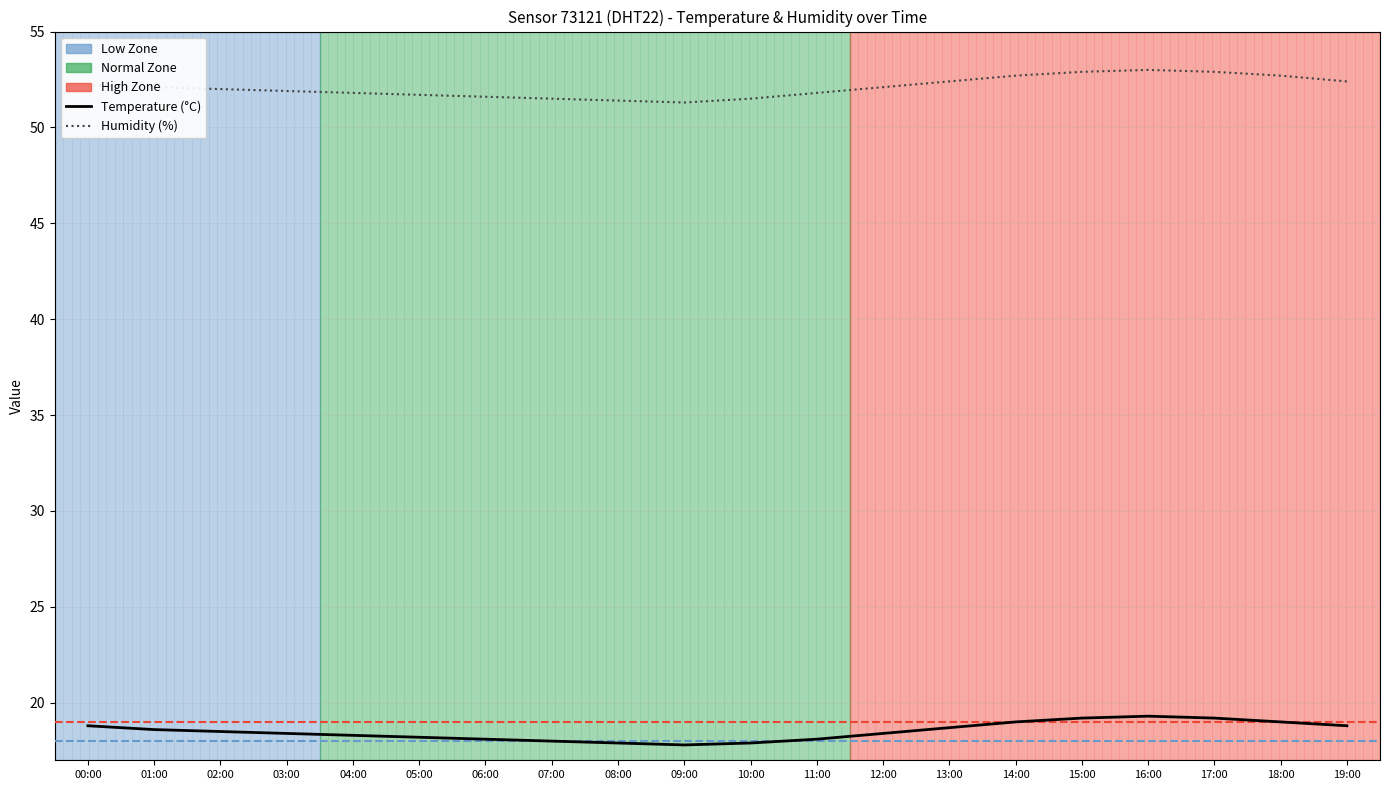

Between 10:00 and 12:00, which series saw the biggest shift?

Humidity (%)